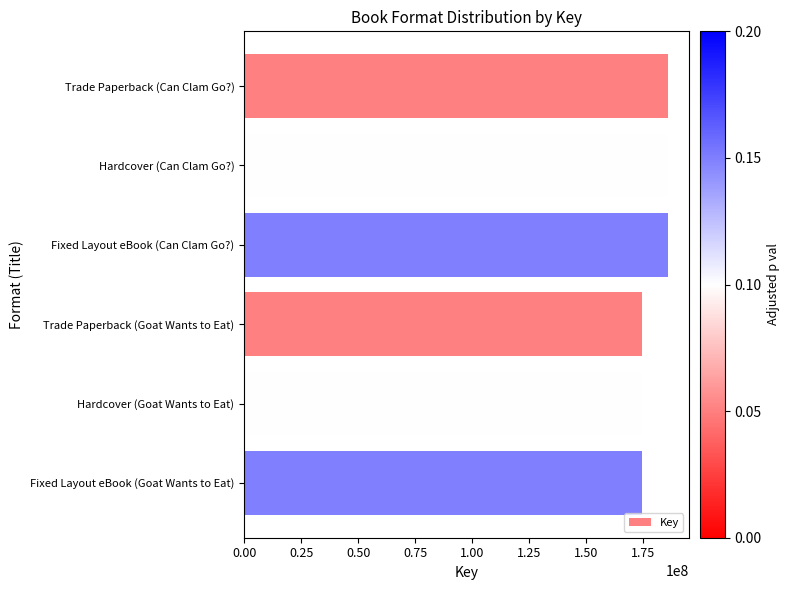

How many data points are less than 185879222?

3